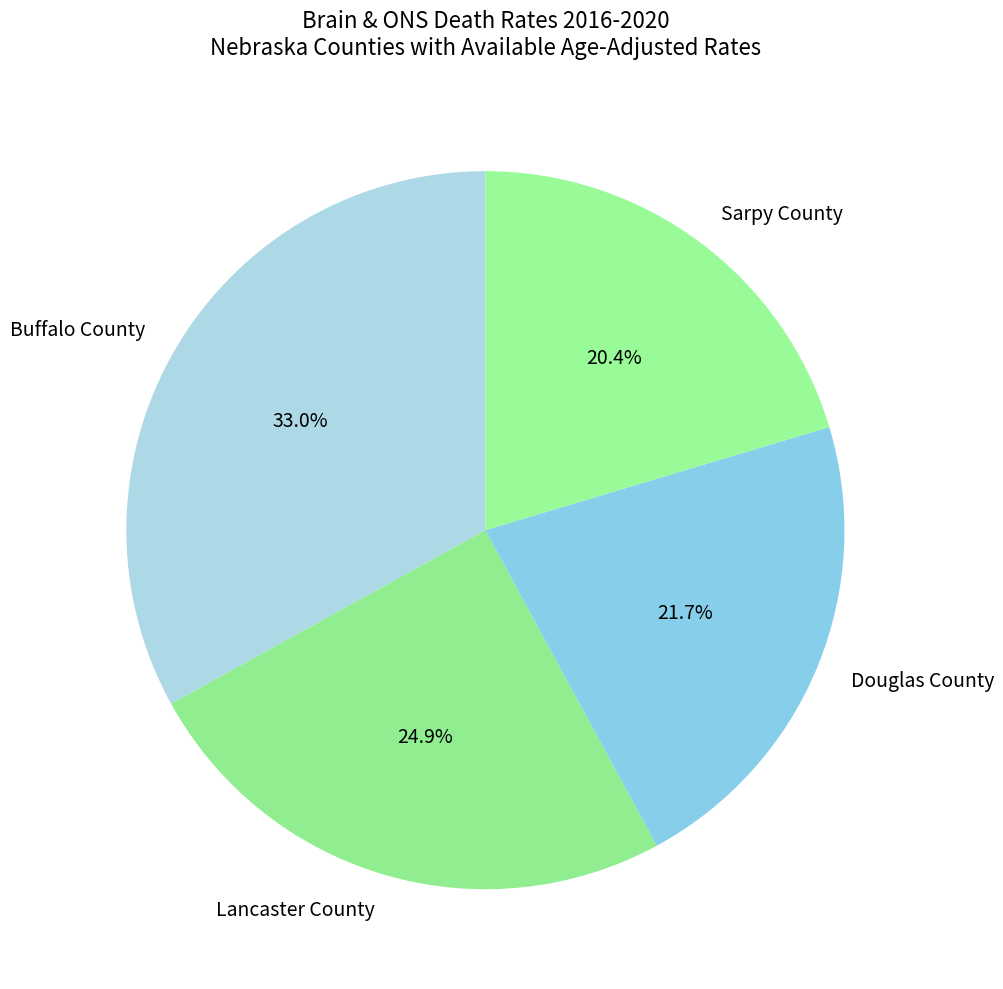

How many slices are in this pie chart?

4